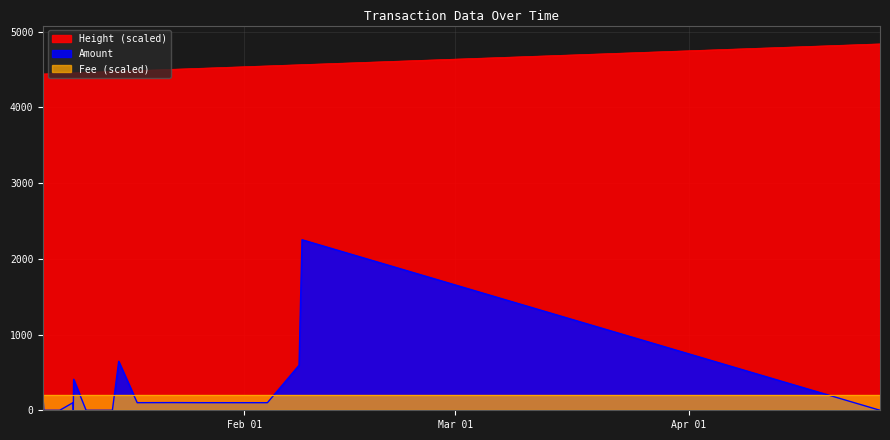

What position from the left is 2018-01-15 08:03:24?

12